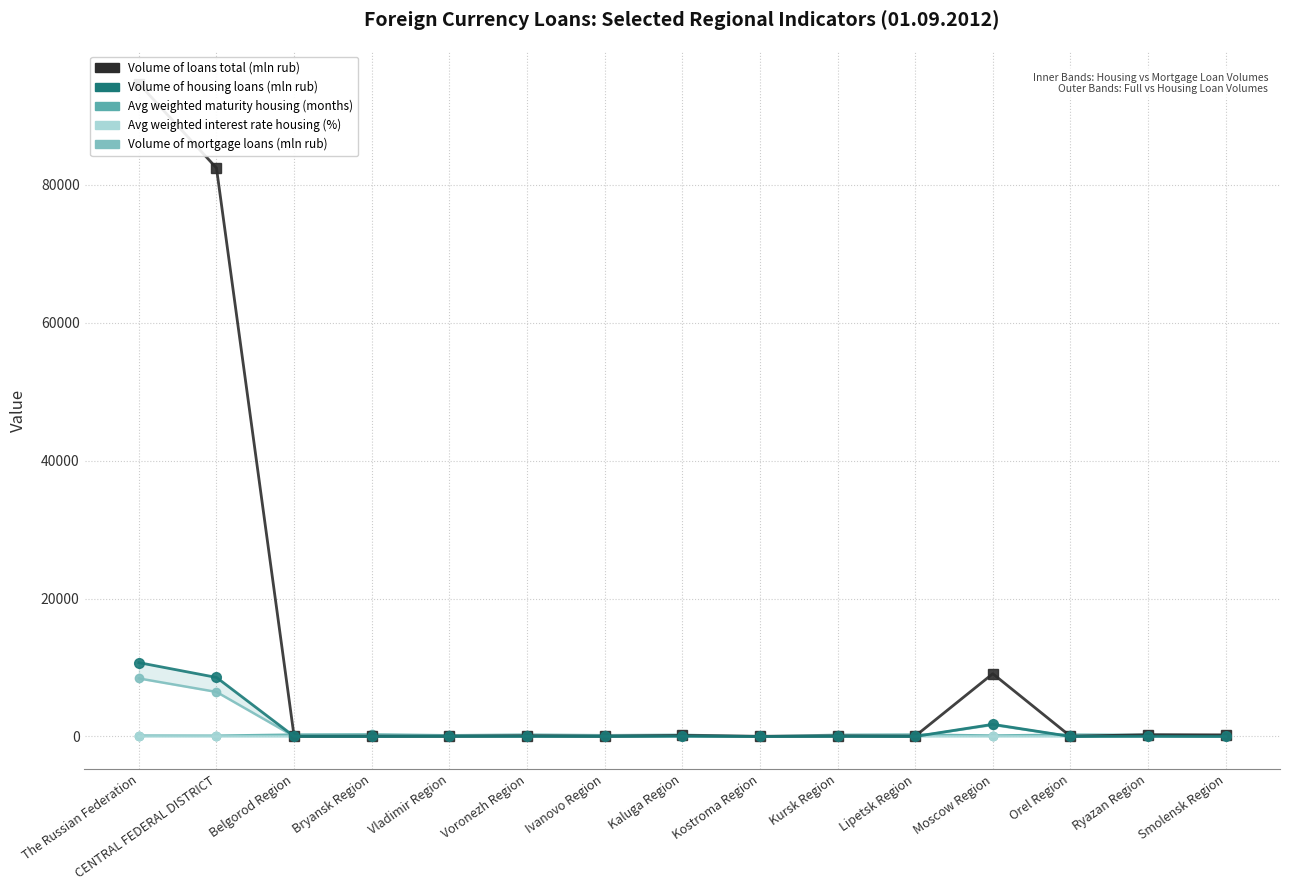

How many interior local valleys does the Volume of mortgage loans (mln rub) series have?

5